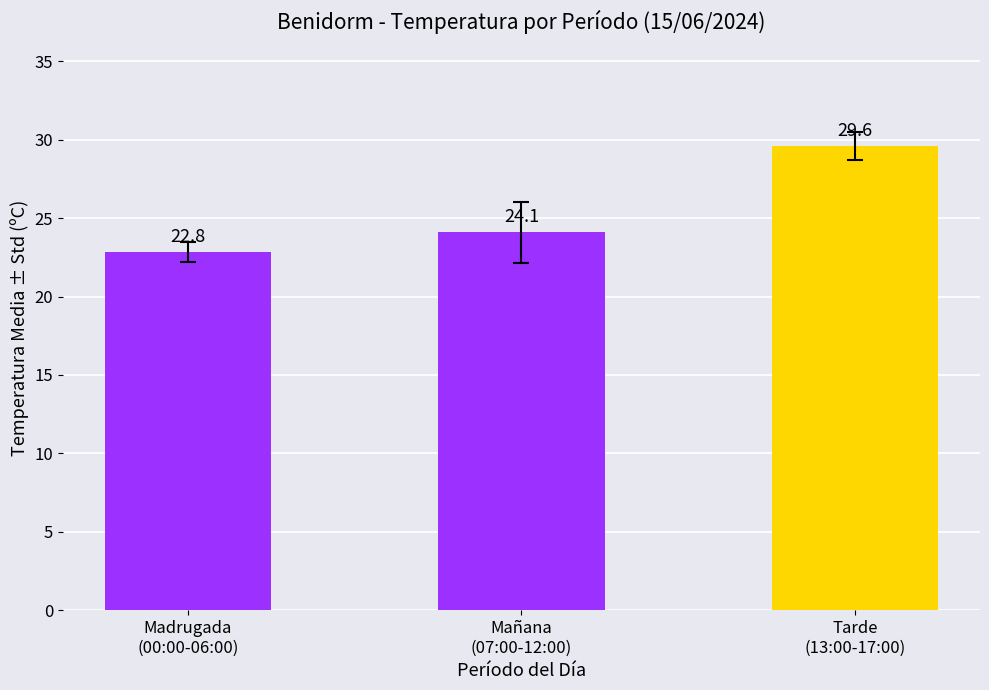

Reading left to right, transcribe all the data shown in this chart.

22.8	24.1	29.6